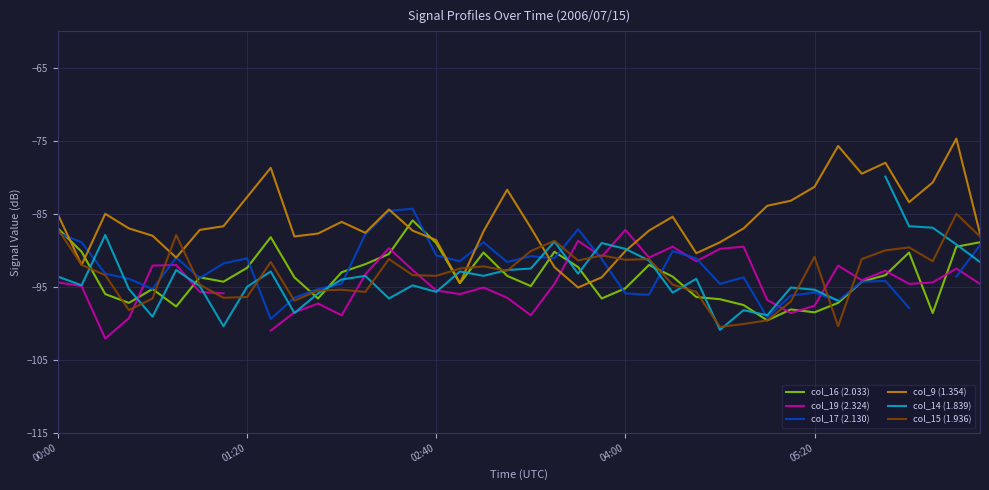

Which series ends up on top after the final intersection of col_16 (2.033) and col_19 (2.324)?

col_16 (2.033)